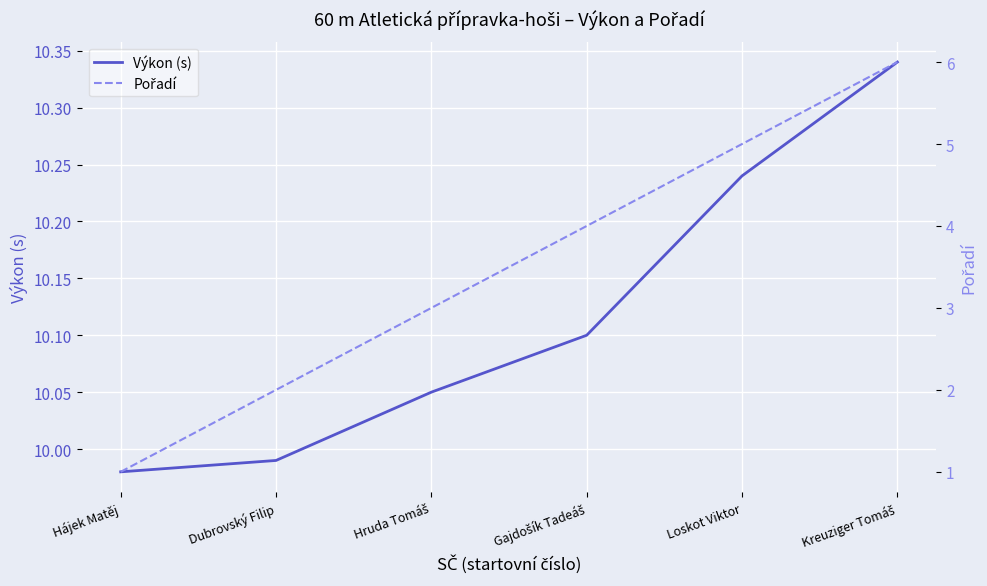

What is the minimum value shown in the chart?

1.0